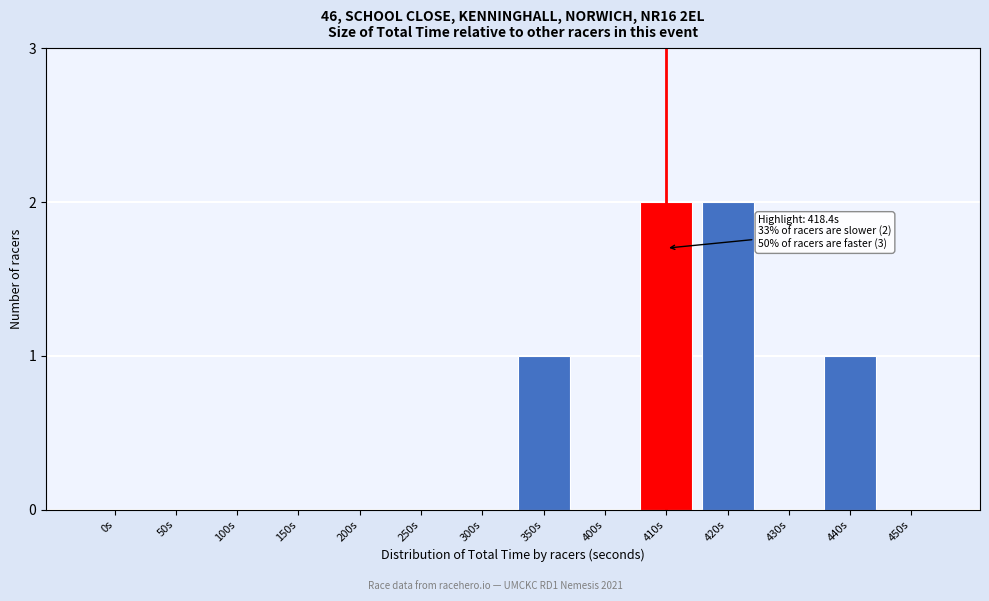

Reading right to left, extract all data points from this chart.

450s=0	440s=1	430s=0	420s=2	410s=2	400s=0	350s=1	300s=0	250s=0	200s=0	150s=0	100s=0	50s=0	0s=0